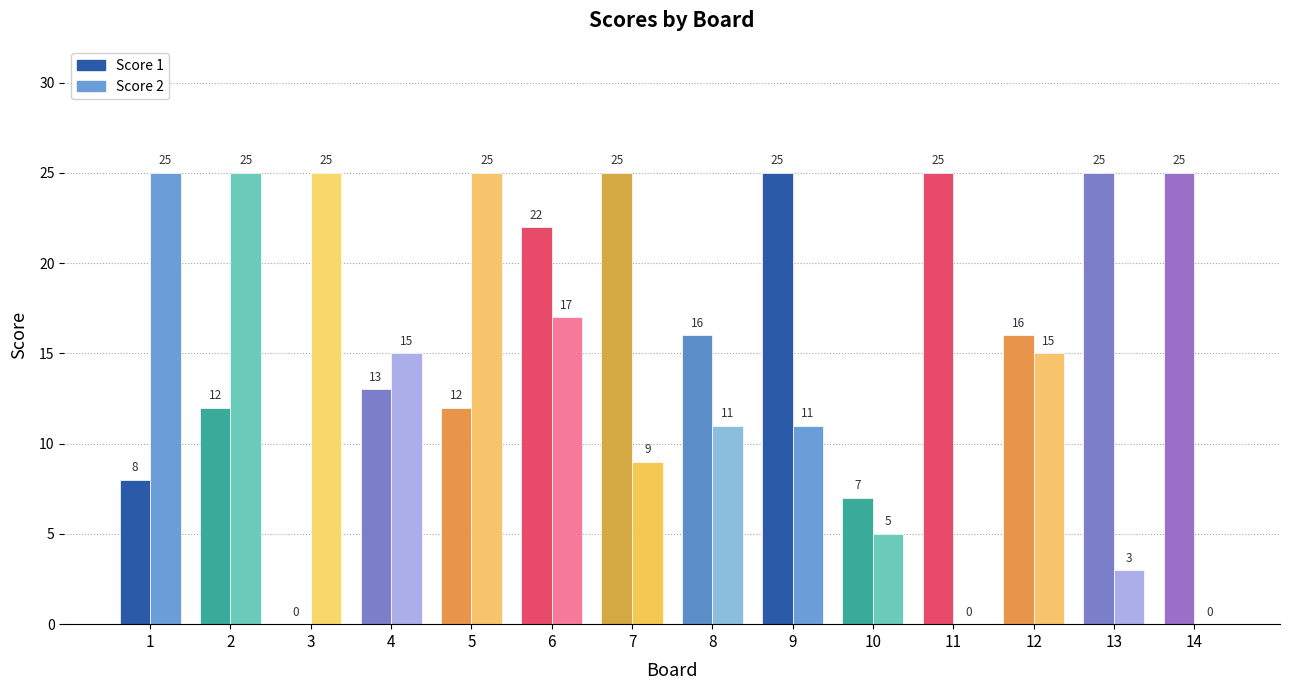

Read the Score 1 value at 4.

13